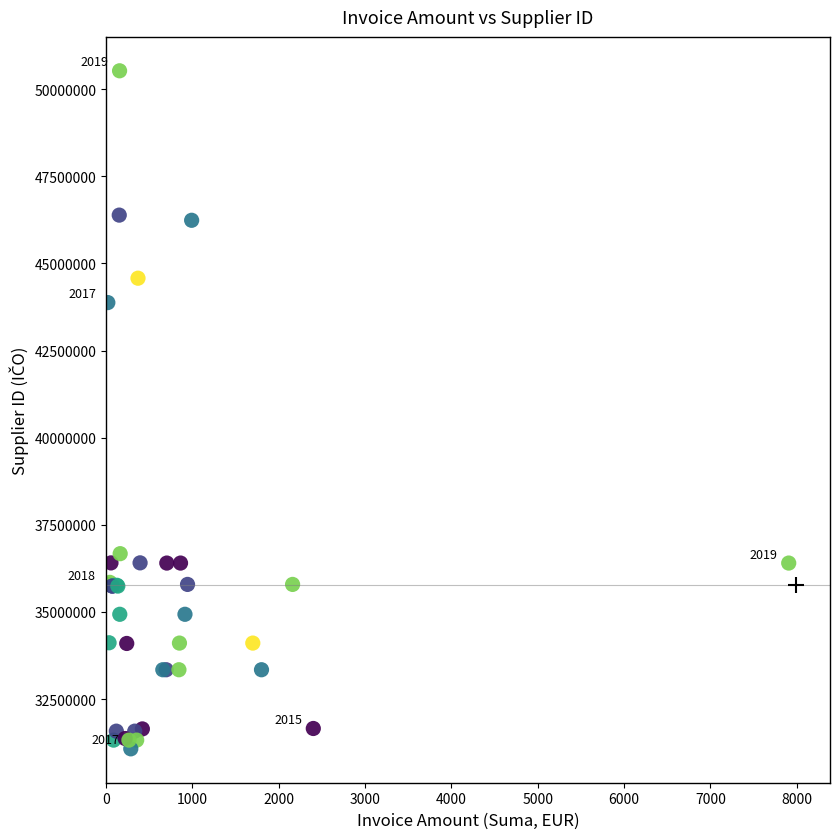

What Y value in the scatter plot is closest to 40800533?

43877362